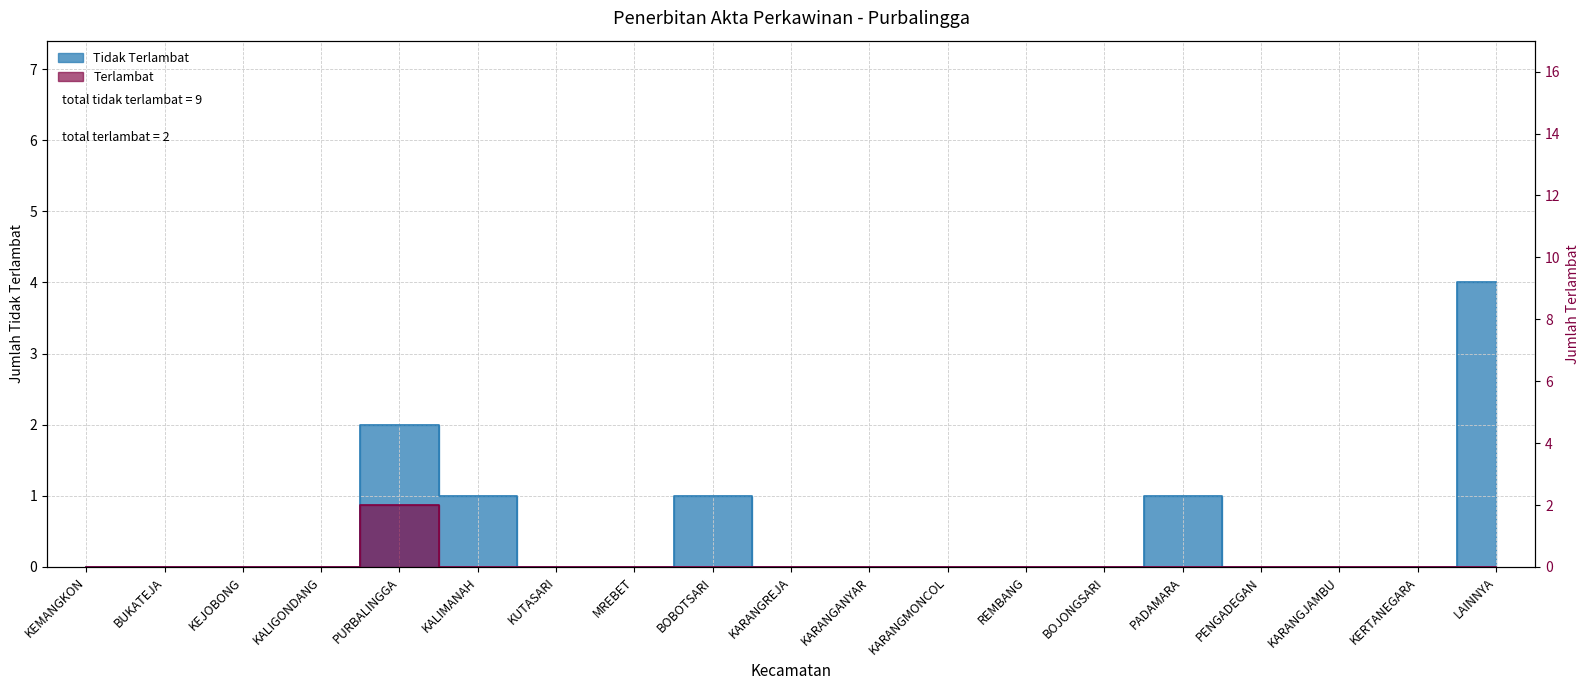

True or false: Tidak Terlambat and Terlambat cross at least once.

False